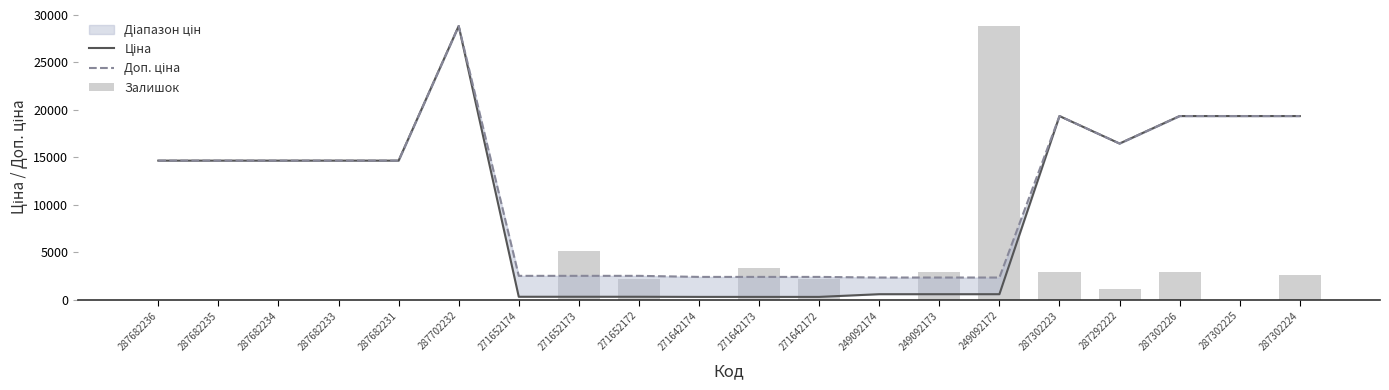

What is the difference between the maximum and second lowest values in the Залишок series?

28821.8